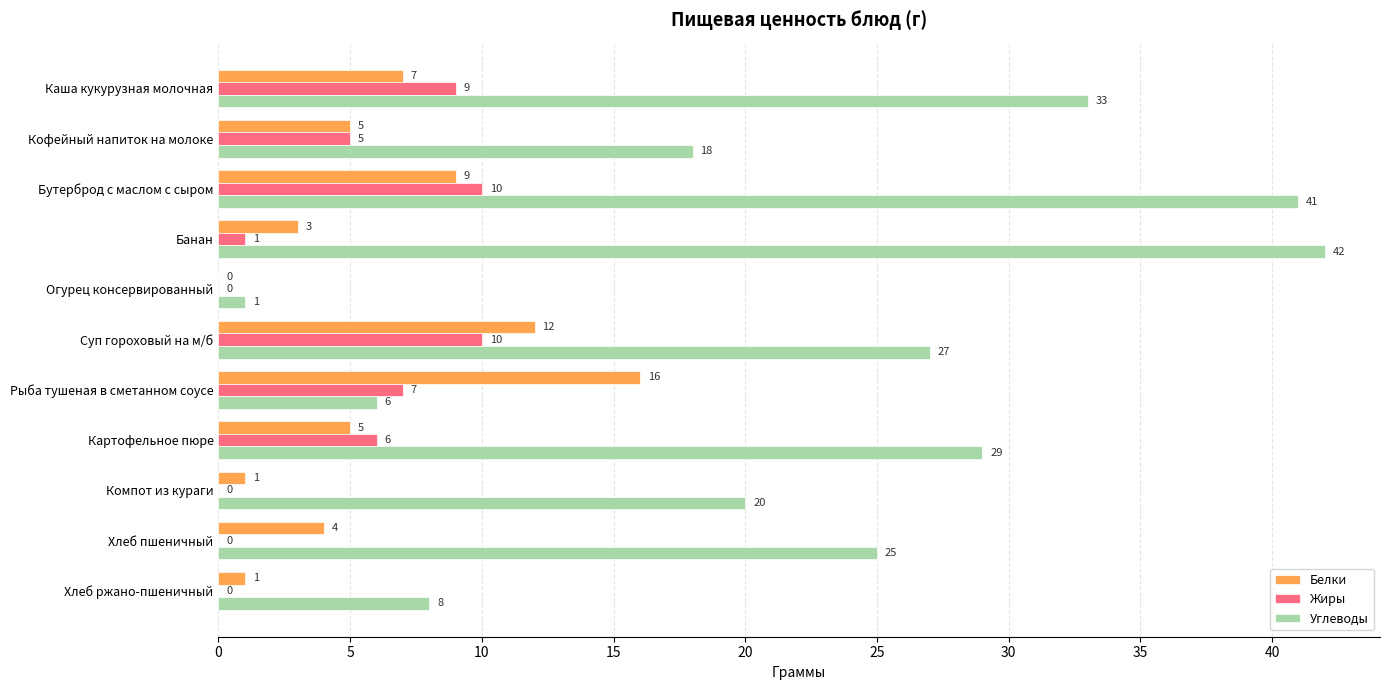

True or false: Углеводы has a value of 27 at Суп гороховый на м/б.

True